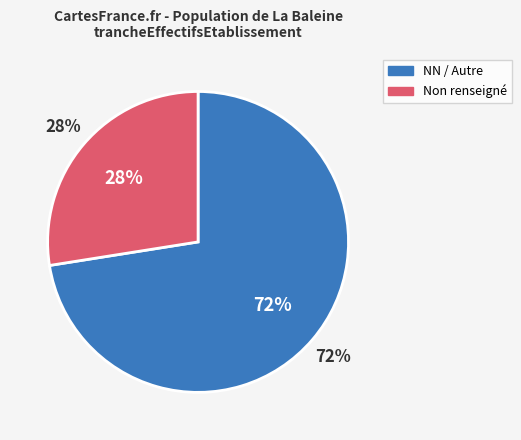

Which category has the biggest portion of the pie?

NN